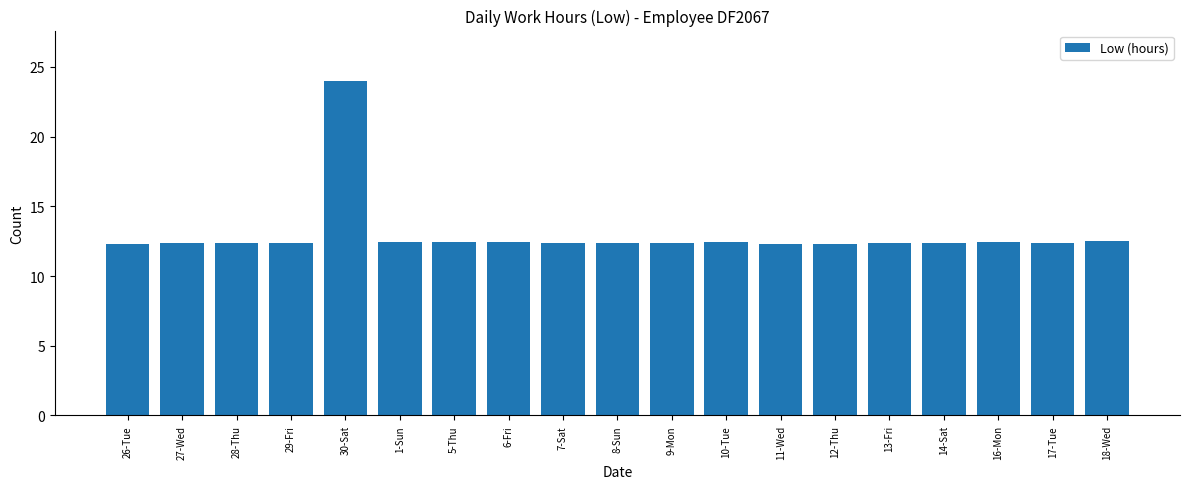

What is the label of the 12th bar from the left?

10-Tue